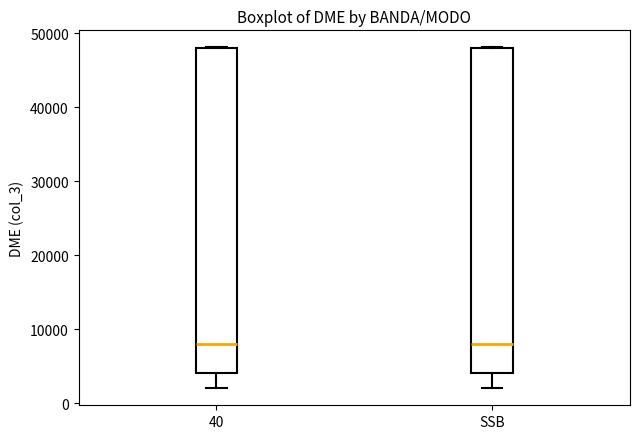

Where is the lower edge of the box for 40 on the y-axis? The values are not printed on the chart, so give them approximately, as read against the axis.

4000